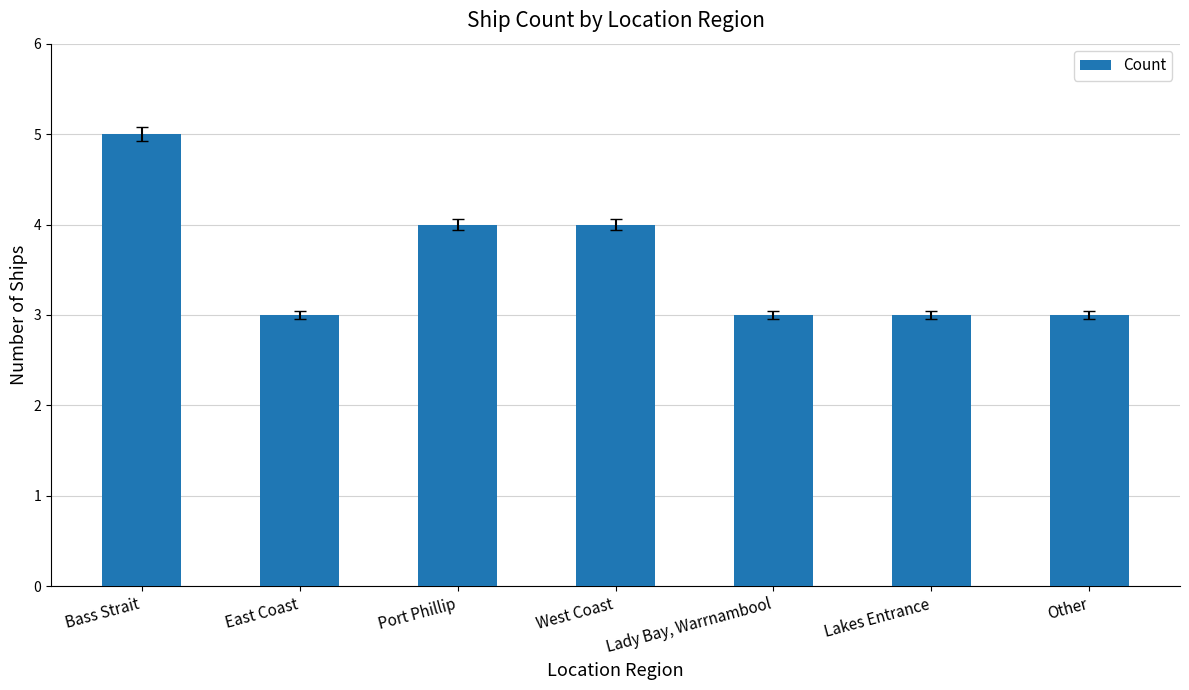

What is the greatest value displayed?

5